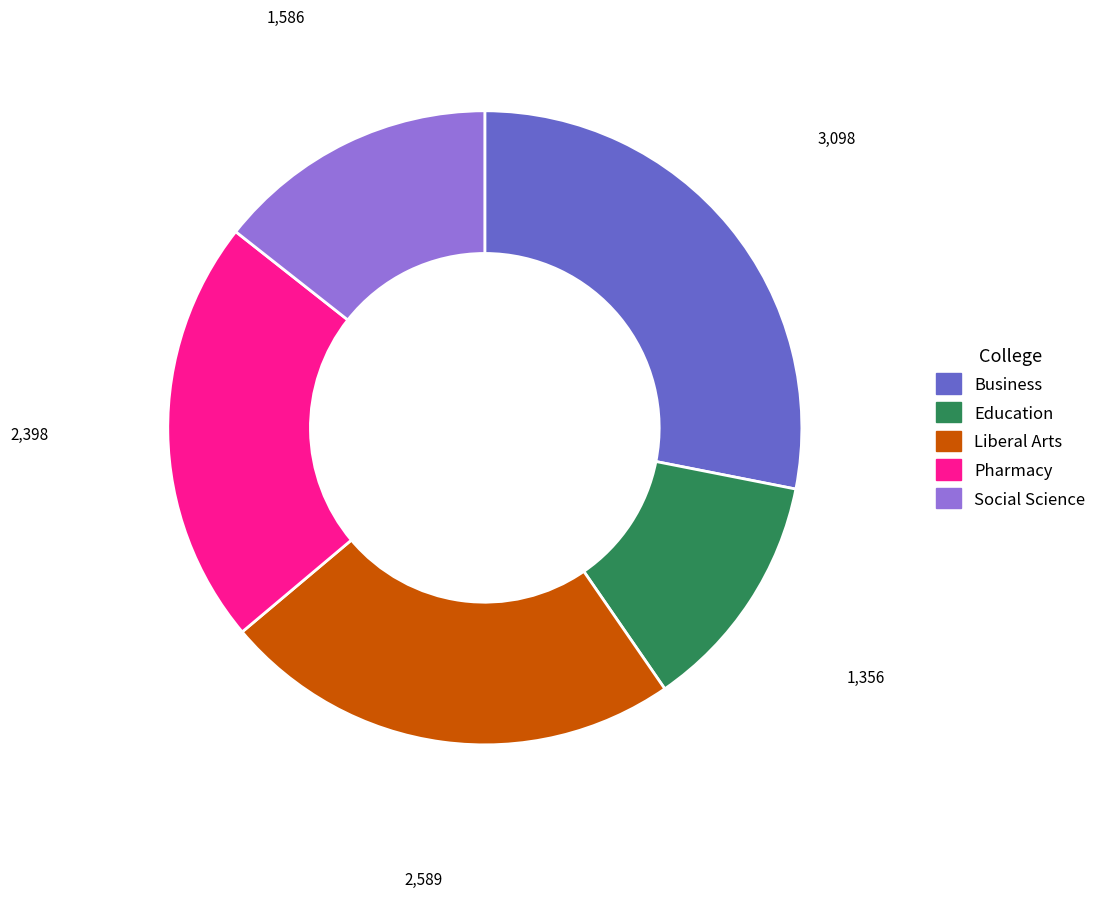

What is the smallest slice in the pie chart?

Education